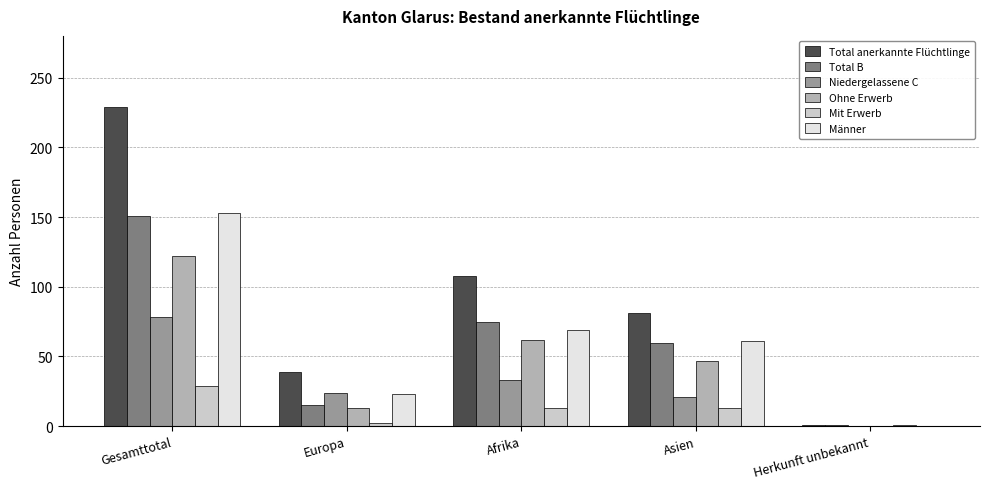

Is the value of Mit Erwerb at Gesamttotal greater than the value of Männer at Afrika?

No